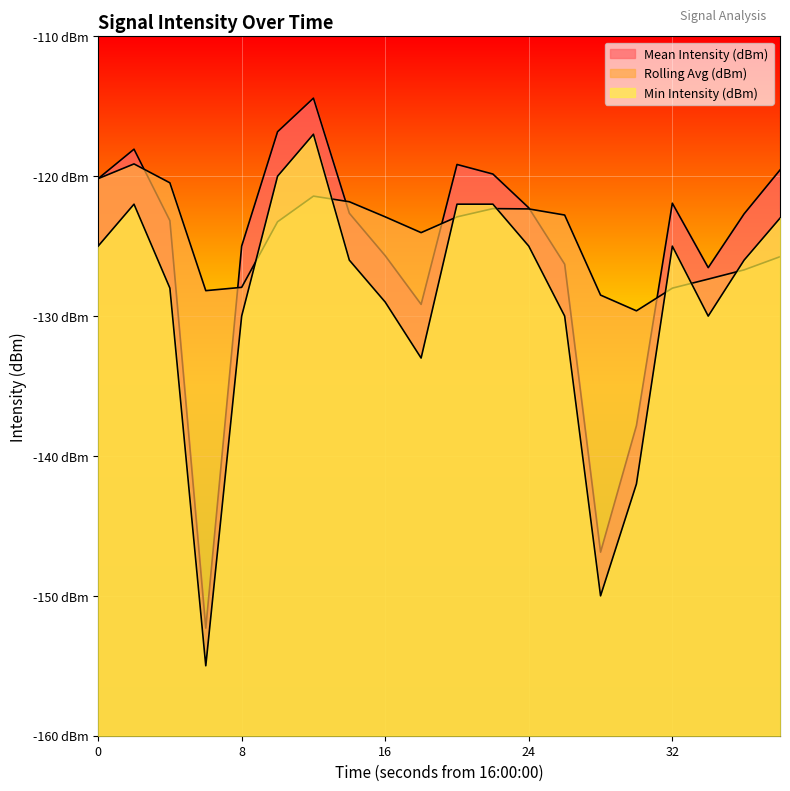

Which series changed the most between 16 and 30?

Min Intensity (dBm)